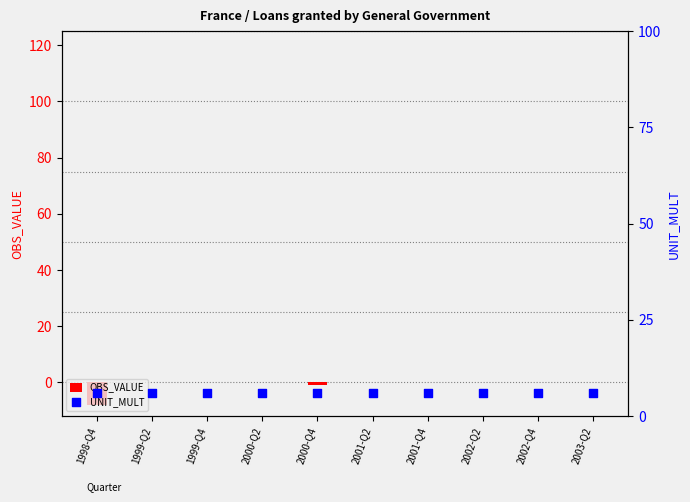

At how many categories does at least one series exceed -6?

10